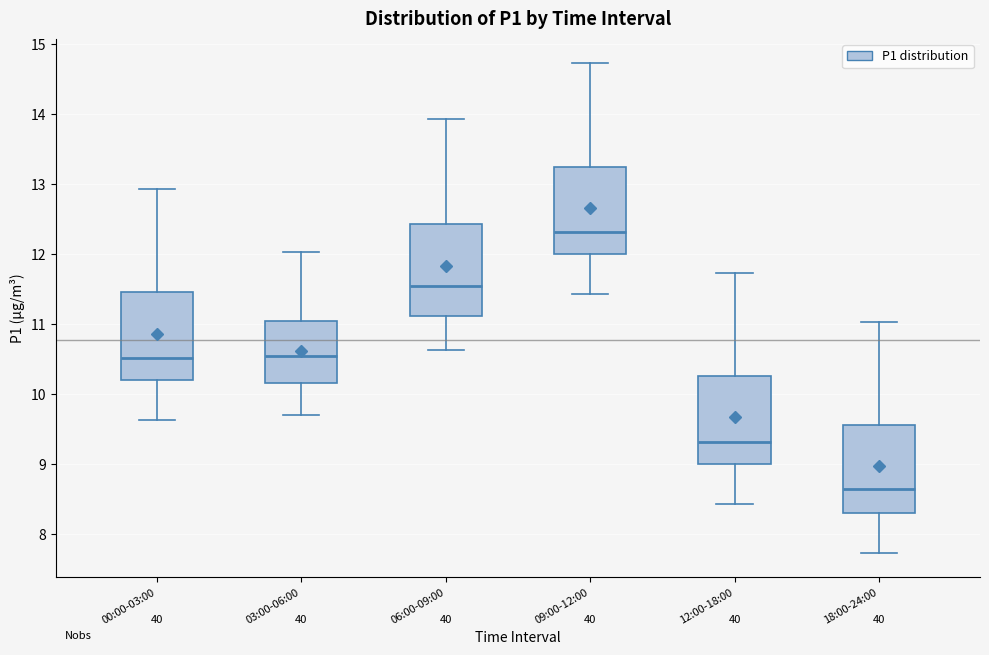

Where does the median line of the box for 03:00-06:00 sit on the y-axis? The values are not printed on the chart, so give them approximately, as read against the axis.

10.6